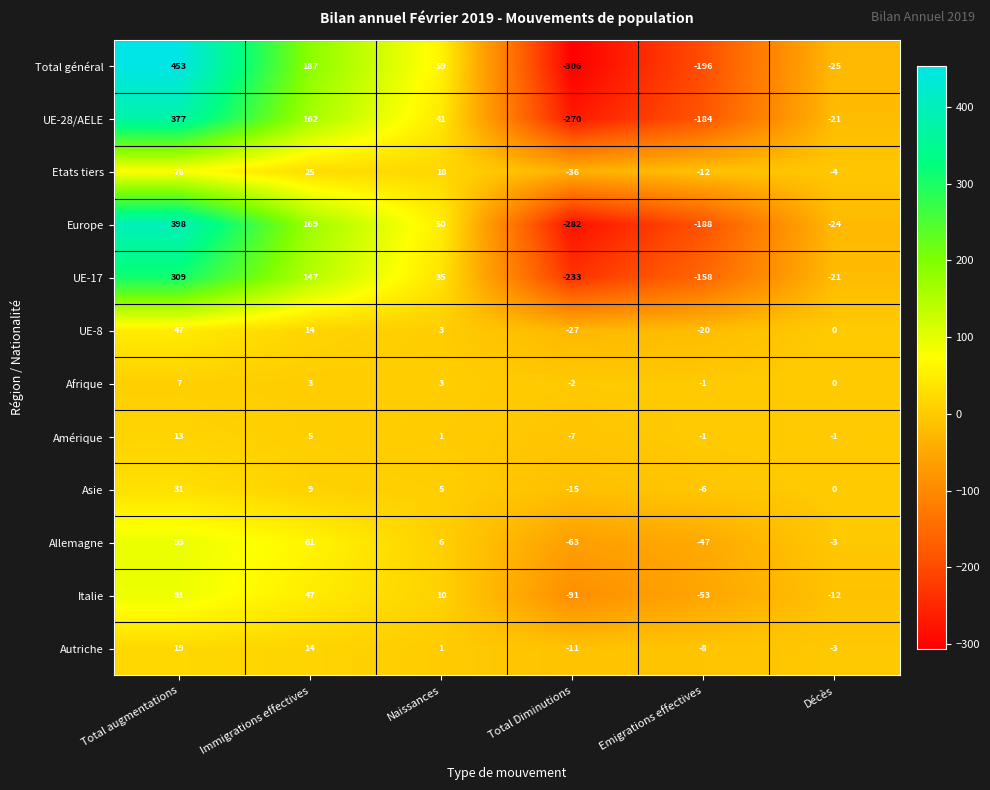

At which label is Autriche closest to 4?

Naissances